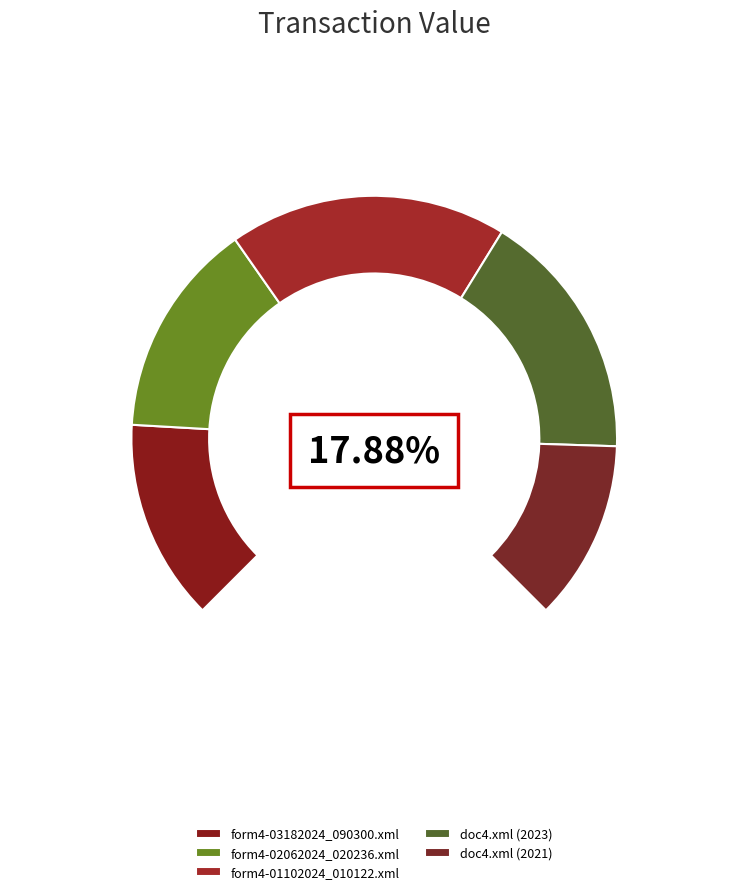

True or false: form4-03182024_090300.xml accounts for 30% of the total.

False